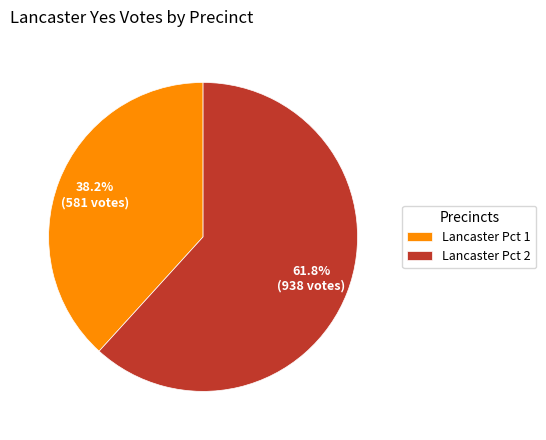

To the nearest percent, what percentage of the pie is Lancaster Pct 1?

38%